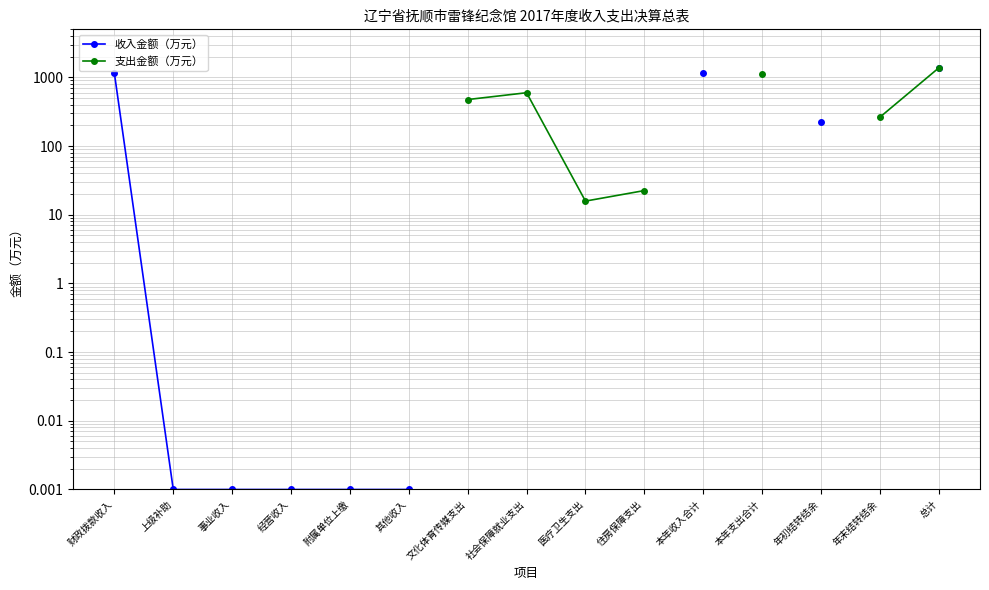

At which category is the sum across all series the highest?

总计